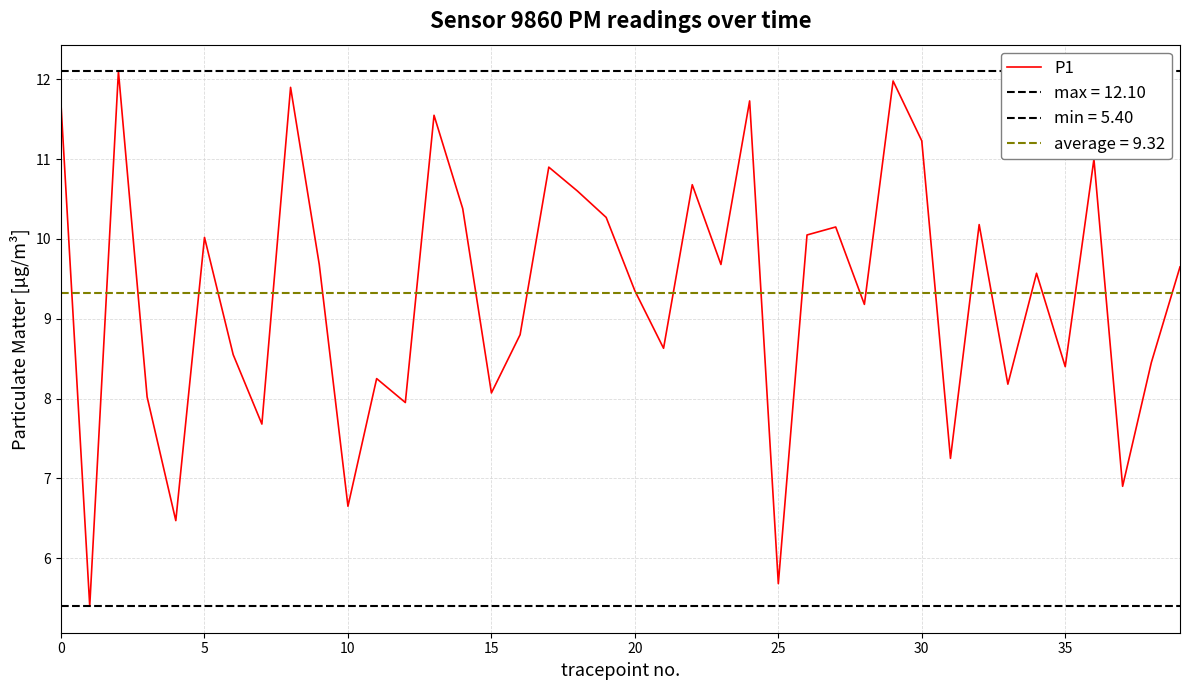

What is the sum of all values?

372.8